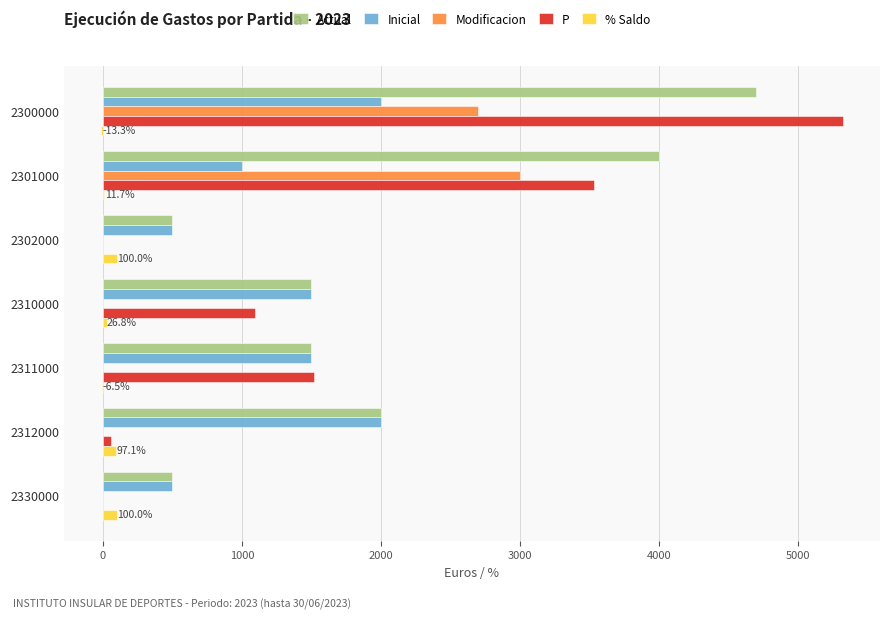

The value of P at 2311000 is 1014.1. True or false?

False